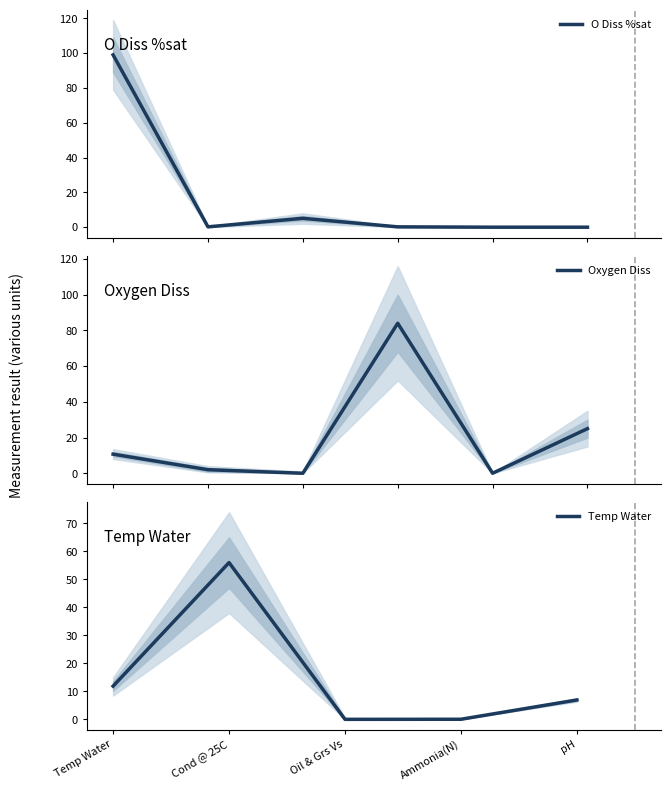

How many values exceed 2?

8